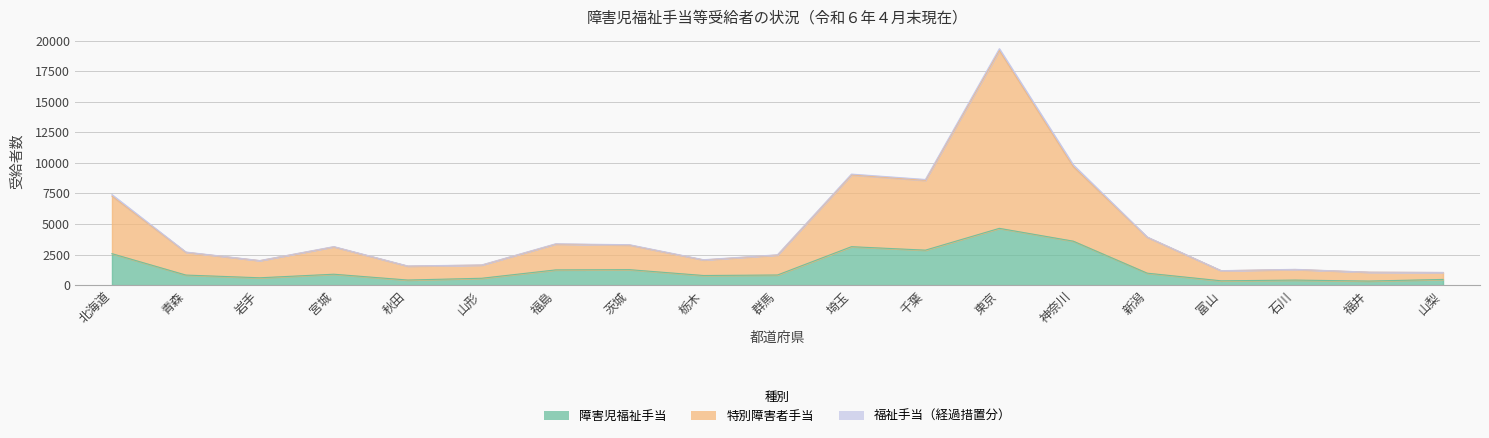

Rank the categories by 障害児福祉手当 value from lowest to highest.

福井, 富山, 石川, 秋田, 山梨, 山形, 岩手, 栃木, 青森, 群馬, 宮城, 新潟, 福島, 茨城, 北海道, 千葉, 埼玉, 神奈川, 東京